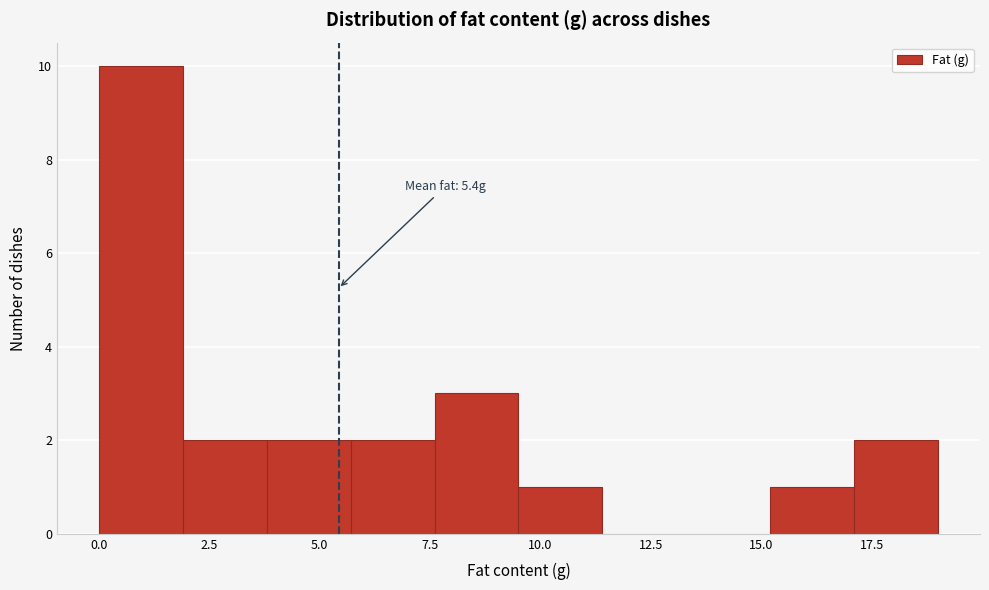

Read against the x-axis, roughly where is the centre of the tallest bar?

1.0